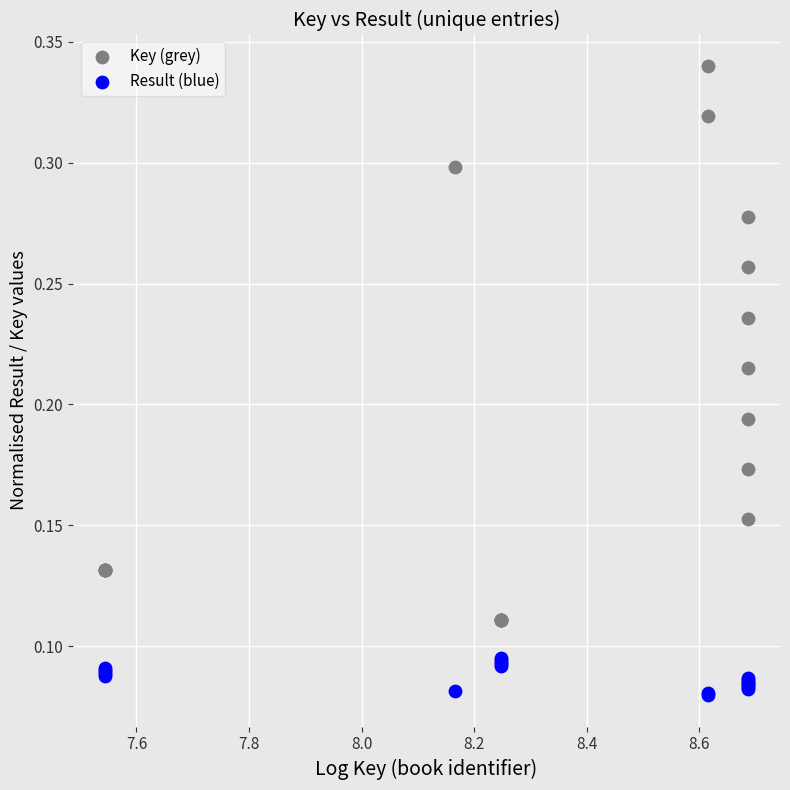

Which series has the largest Y range (max minus min)?

Key (grey)